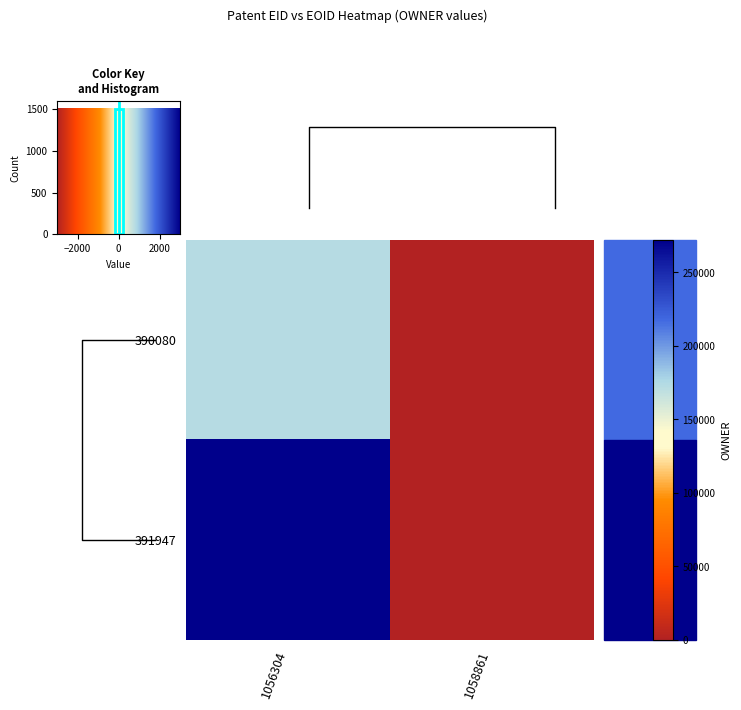

How many positive values does the 390080 series have?

1